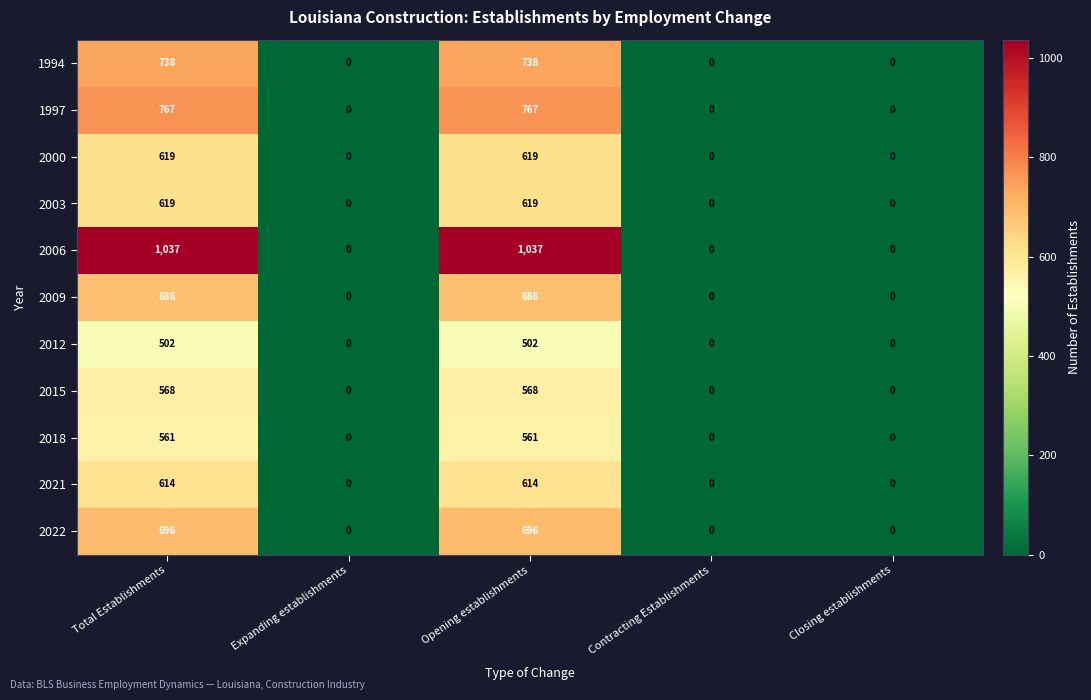

Which series changed the most between Total Establishments and Contracting Establishments?

2006